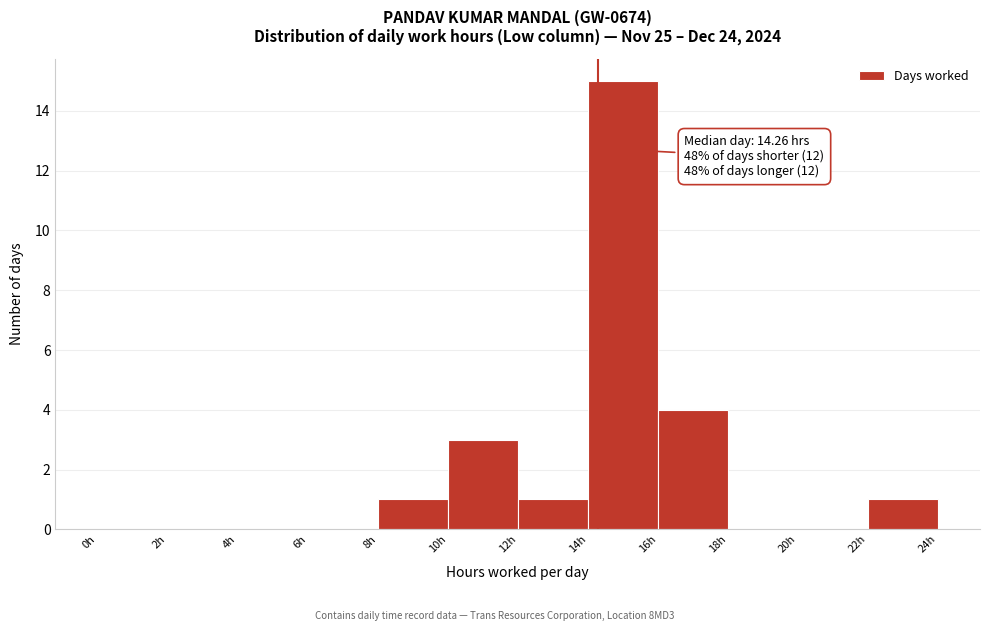

Which range on the x-axis has the tallest bar?

14 to 16